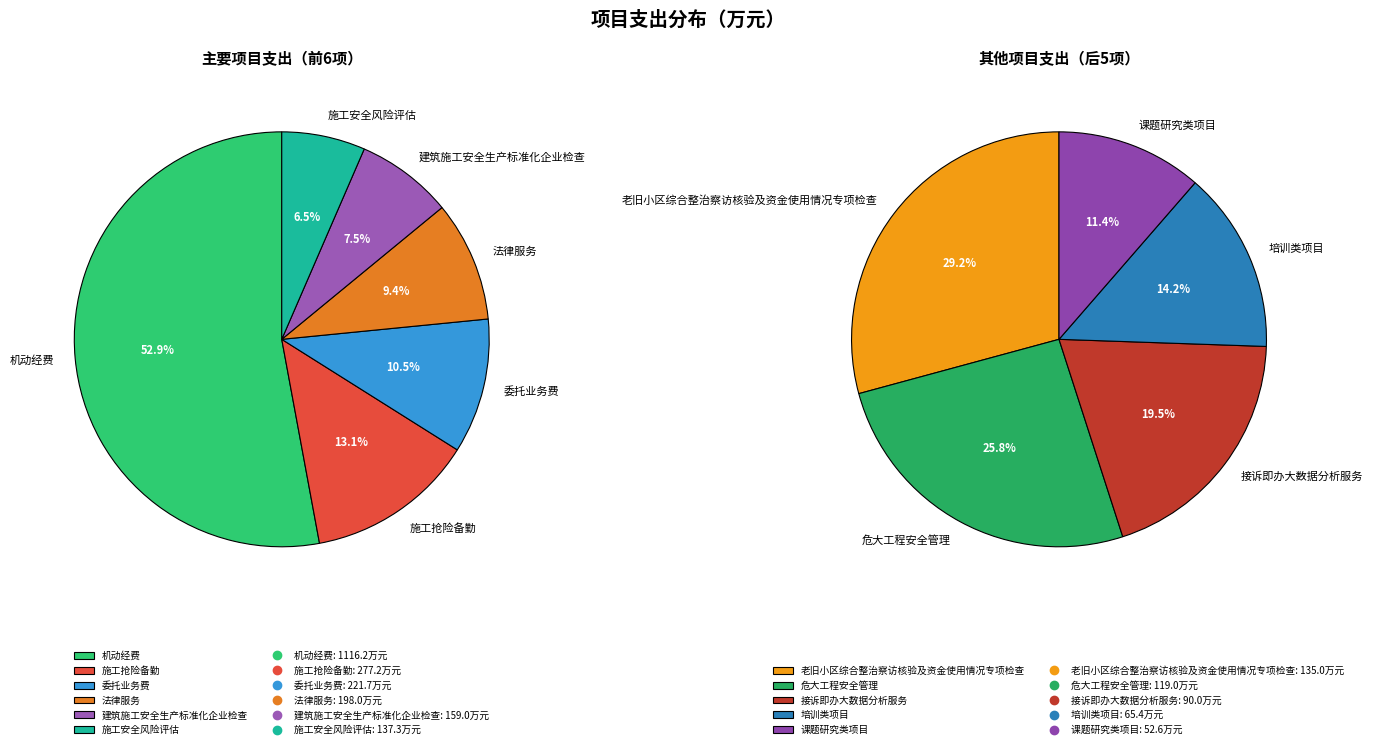

Which category has the biggest portion of the pie?

机动经费